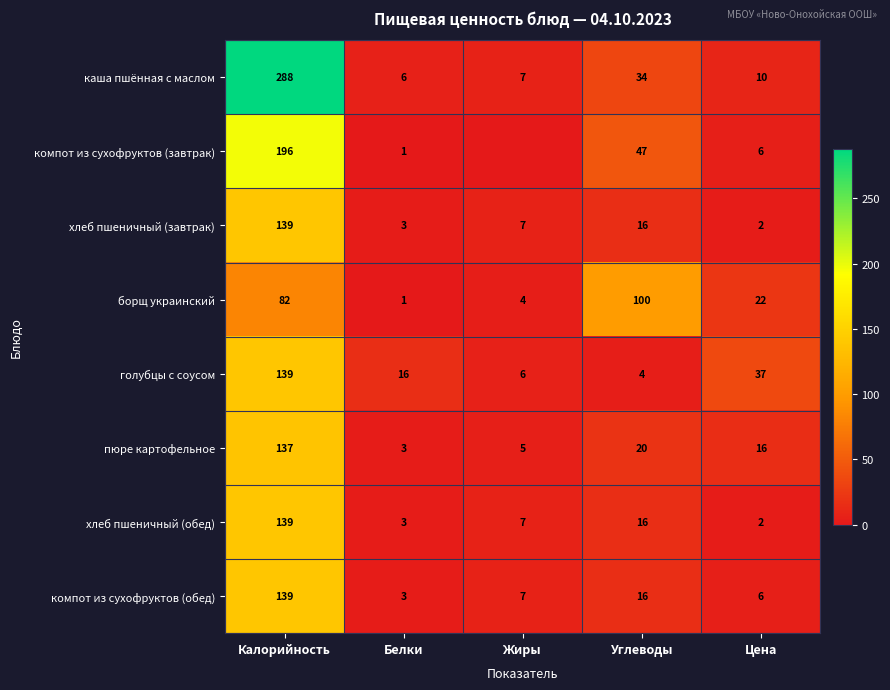

At which label does каша пшённая с маслом first exceed 10?

Калорийность